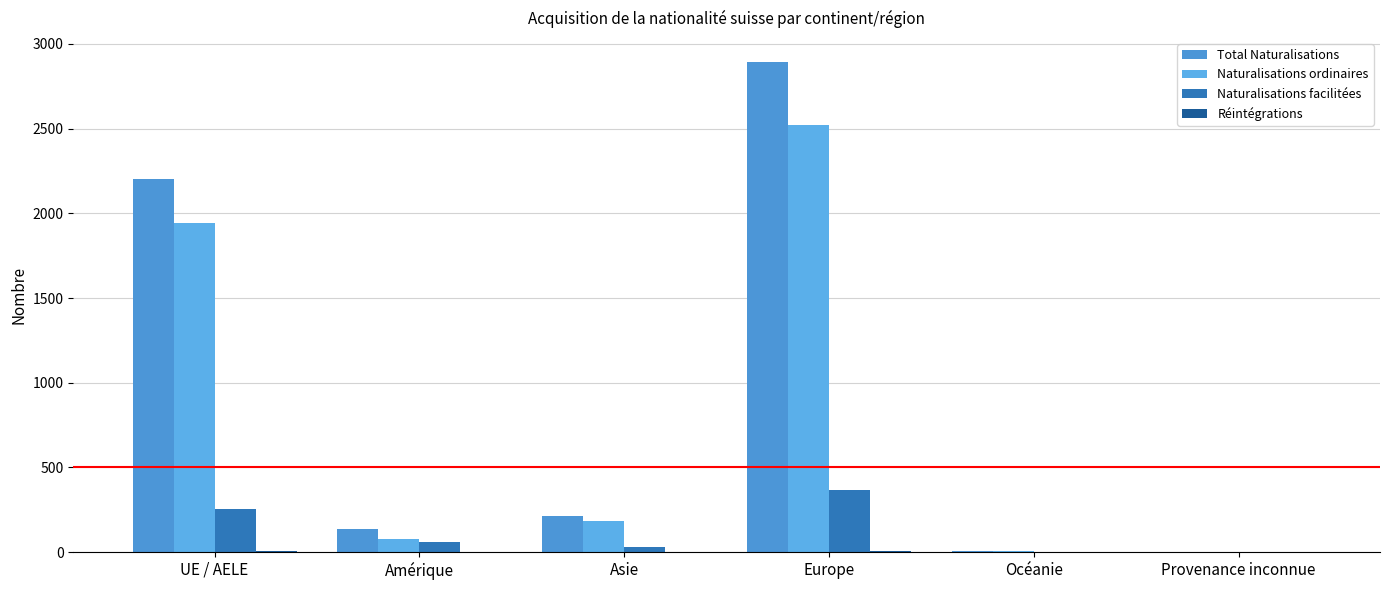

At which label does Naturalisations facilitées first exceed 58?

UE / AELE